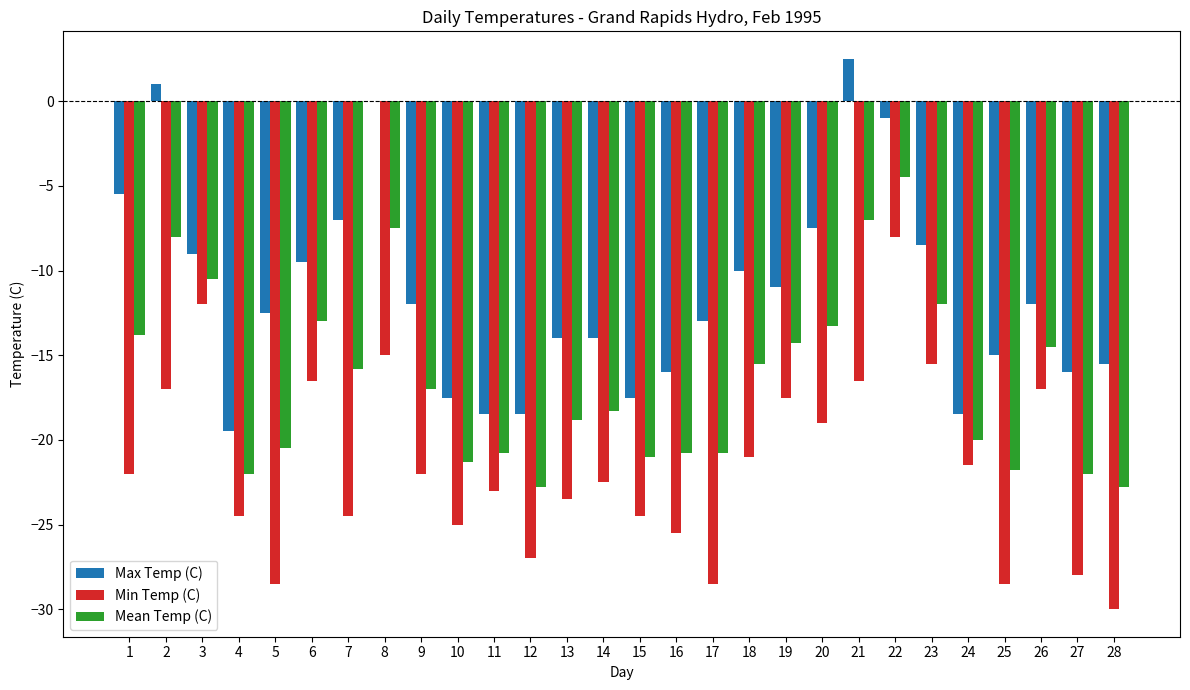

What is the sum of all Mean Temp (C) values?

-460.4